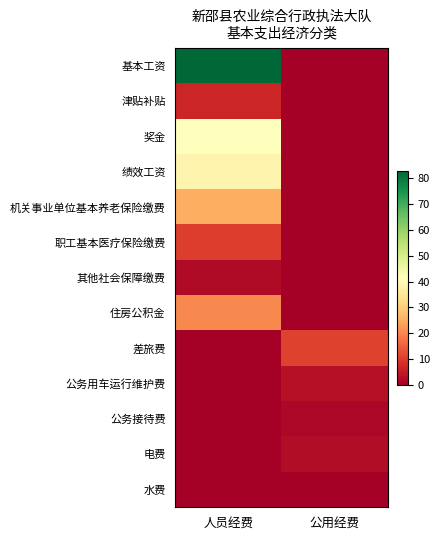

How many categories are shown in the chart?

2